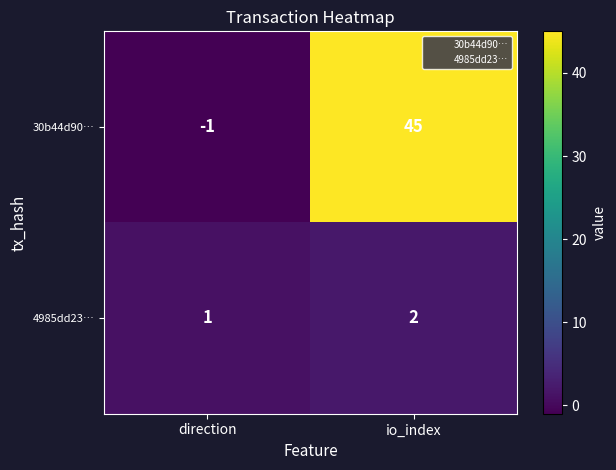

Which category has the highest value across all series?

io_index